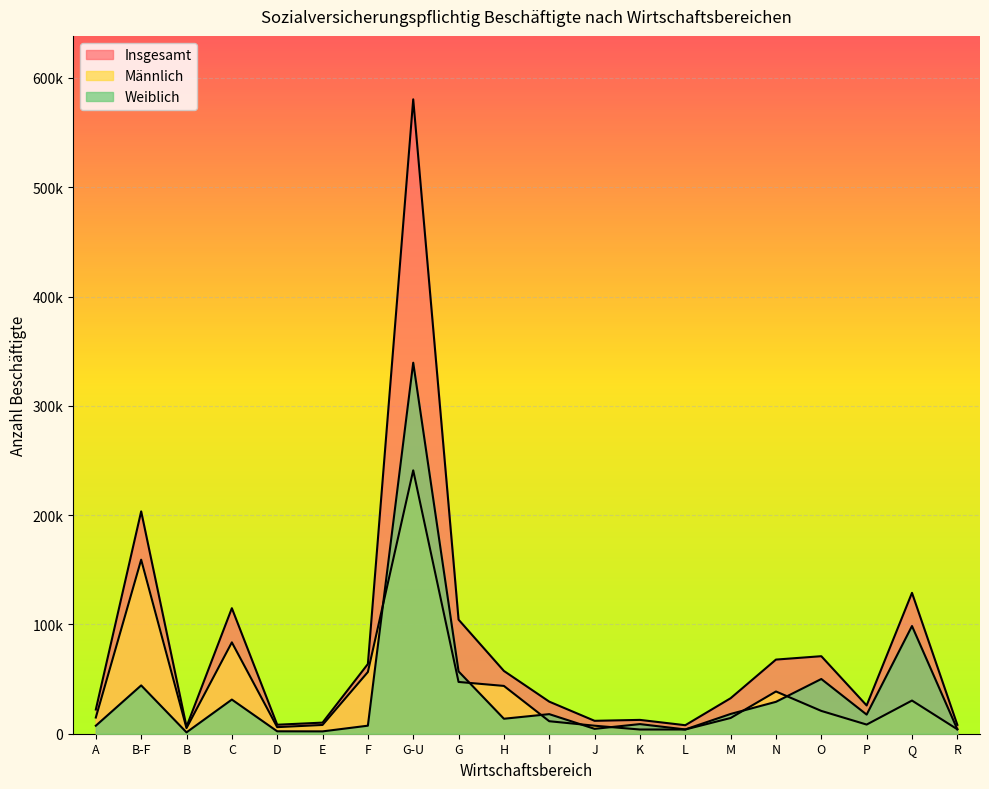

What is the label of the 10th point from the left?

H